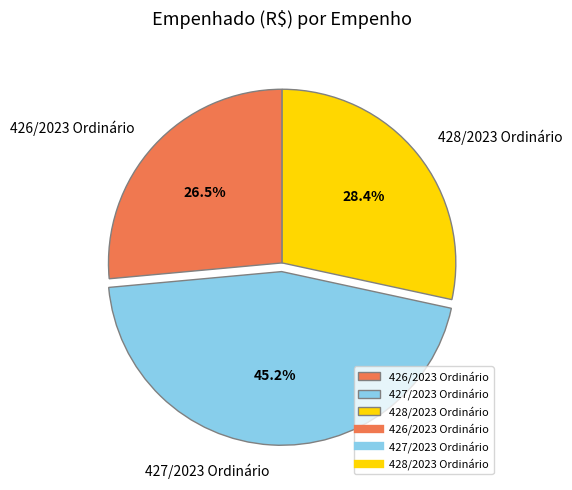

What is the total percentage of 426/2023 Ordinário and 428/2023 Ordinário?

54.8%